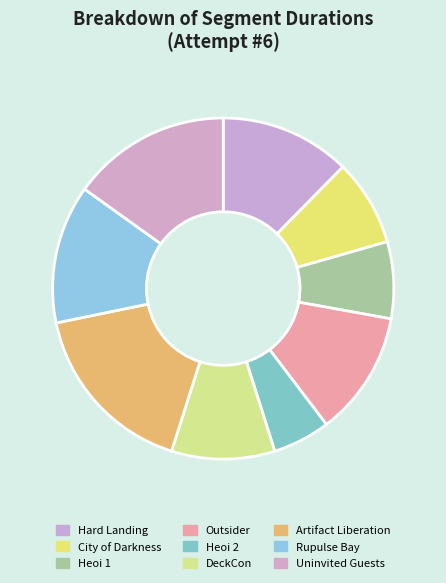

What is the smallest slice in the pie chart?

Heoi 2